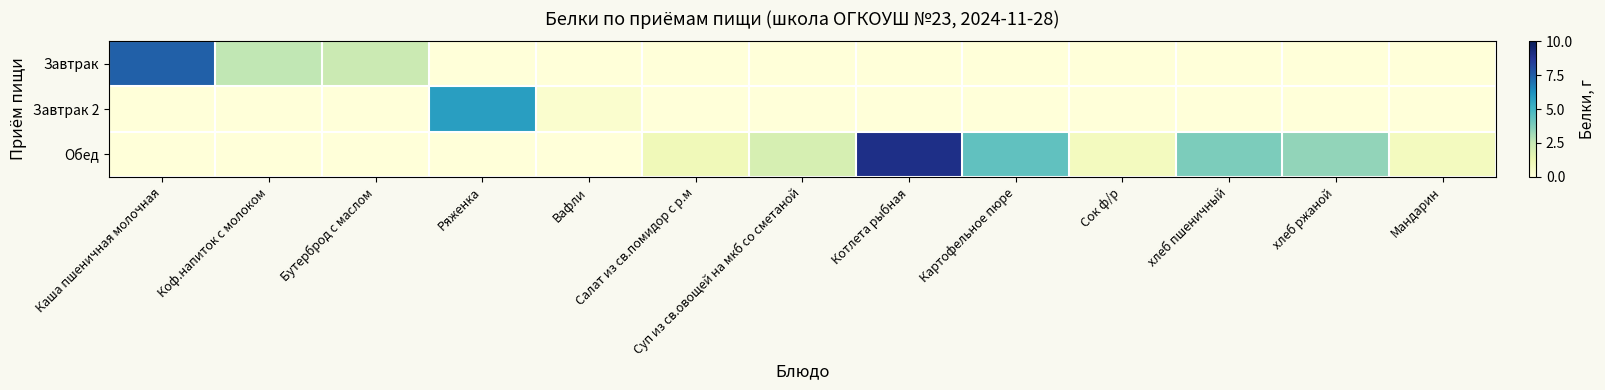

What is the spread (max minus min) of values at Бутерброд с маслом?

2.4